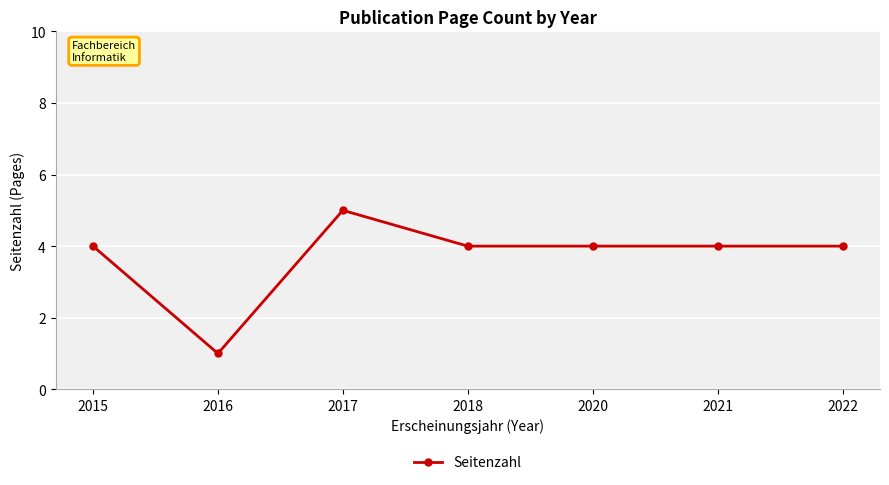

Where is the first local maximum?

2017